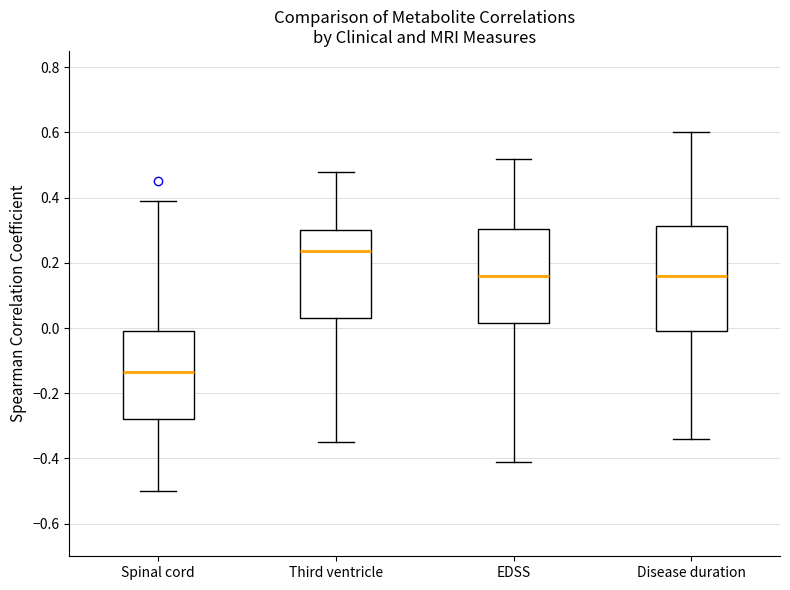

Reading left to right, read every box against the y-axis: the position of its median line, the range the box covers, and the ends of its whiskers. The values are not printed on the chart, so give them approximately, as read against the axis.

Spinal cord: median -0.14, box -0.28 to 0.00, whiskers -0.50 to 0.40
Third ventricle: median 0.24, box 0.04 to 0.30, whiskers -0.34 to 0.48
EDSS: median 0.16, box 0.02 to 0.30, whiskers -0.40 to 0.52
Disease duration: median 0.16, box 0.00 to 0.32, whiskers -0.34 to 0.60